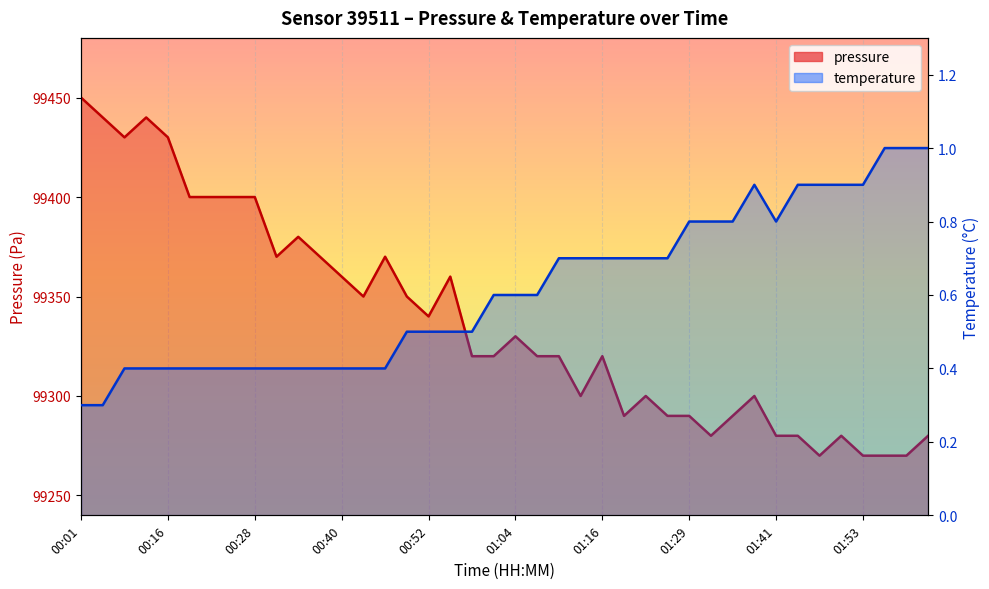

The pressure series shows 54013.4 at 01:10. True or false?

False